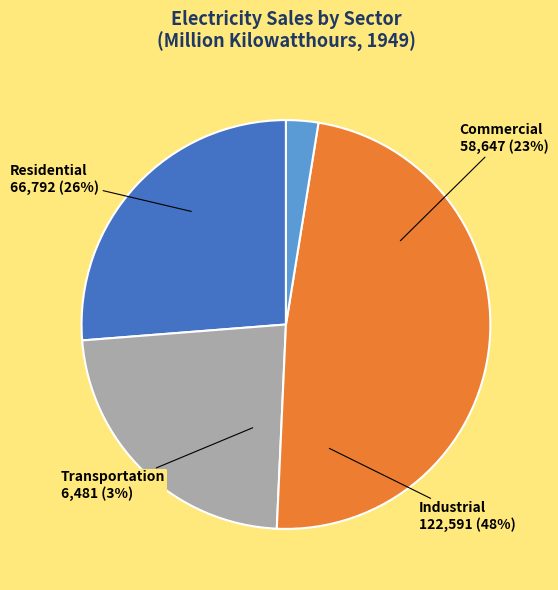

At 1953, list the series in order from largest to smallest.

Industrial, Residential, Commercial, Transportation